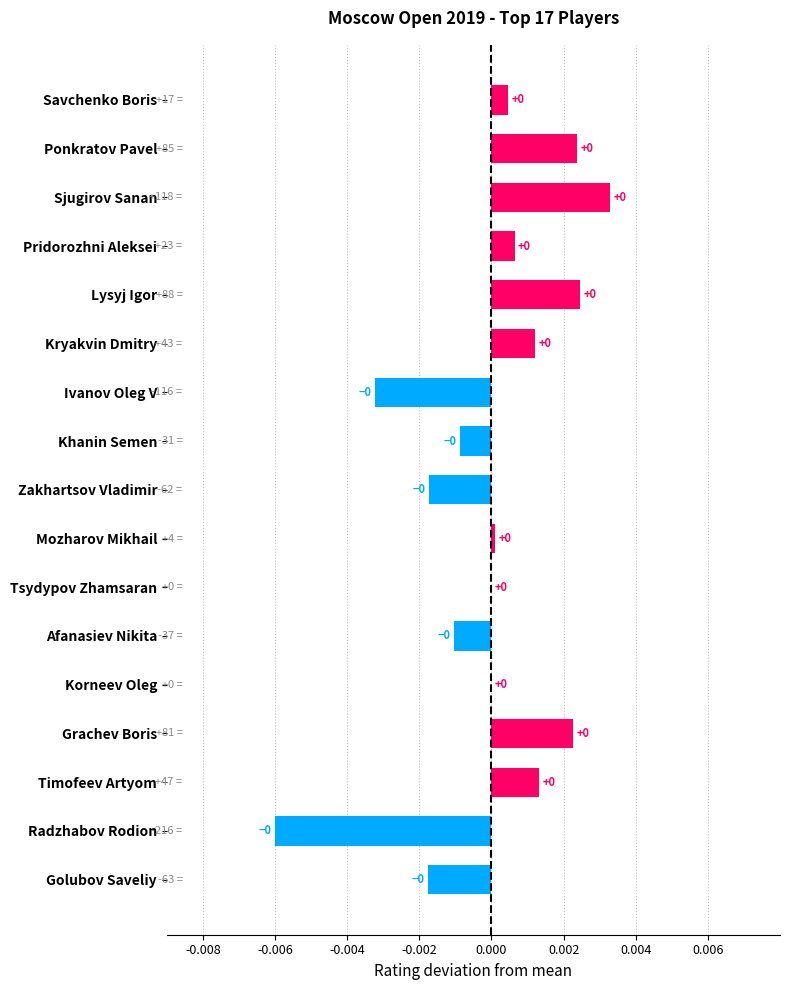

How many distinct data groups are displayed?

1